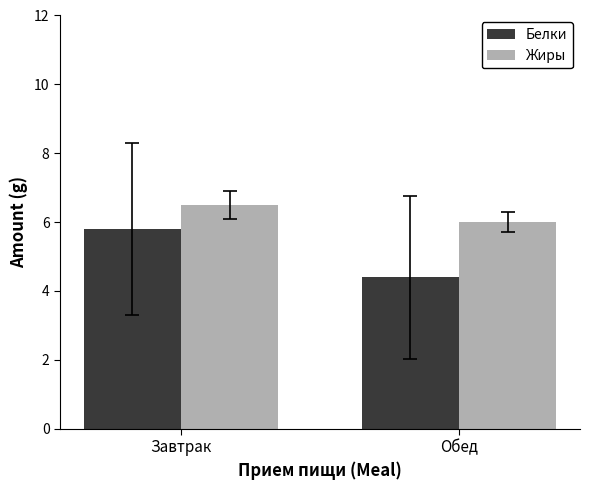

Reading left to right, list all the values displayed in this chart.

Белки: 5.8	4.4
Жиры: 6.5	6.0